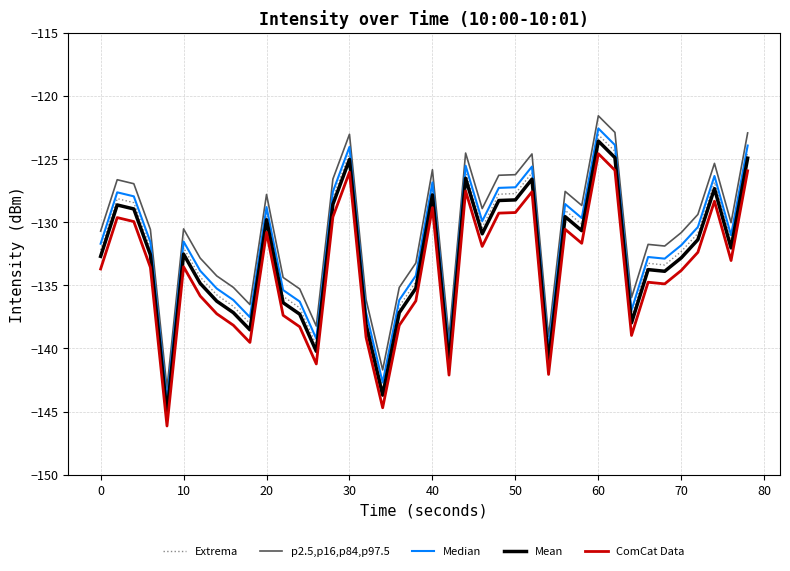

What is the maximum value shown in the chart?

-121.6